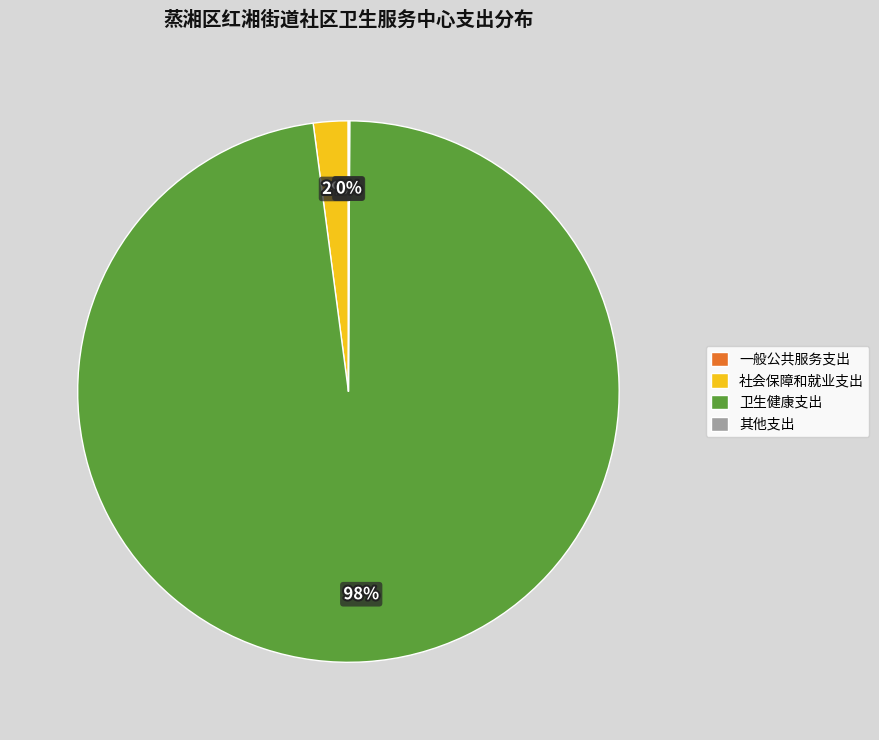

What is the majority slice?

卫生健康支出